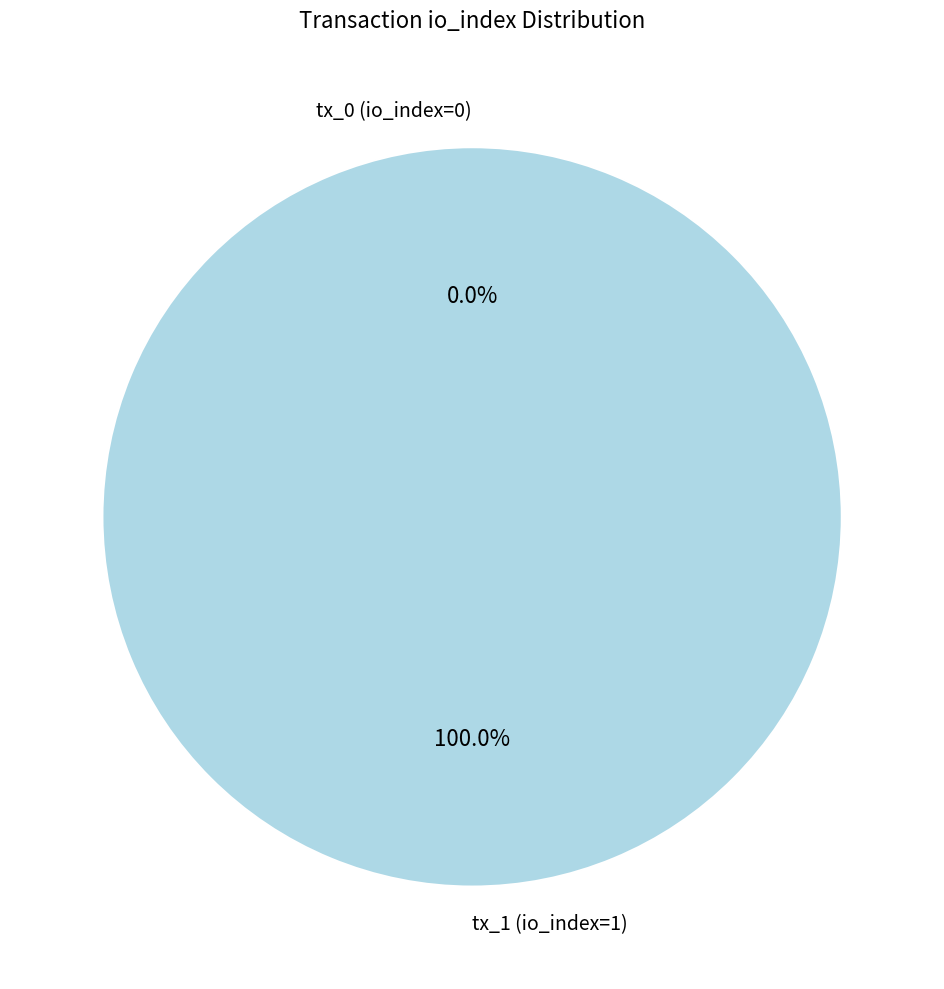

Which slice is the smallest?

tx_0 (io_index=0)